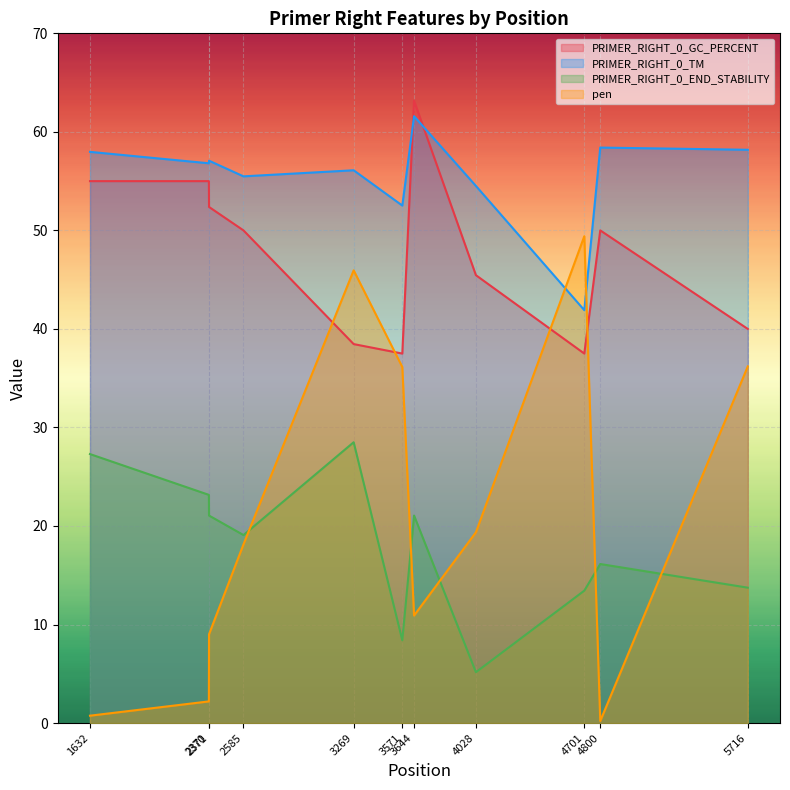

What are all the series names shown in the legend?

PRIMER_RIGHT_0_GC_PERCENT, PRIMER_RIGHT_0_TM, PRIMER_RIGHT_0_END_STABILITY, pen